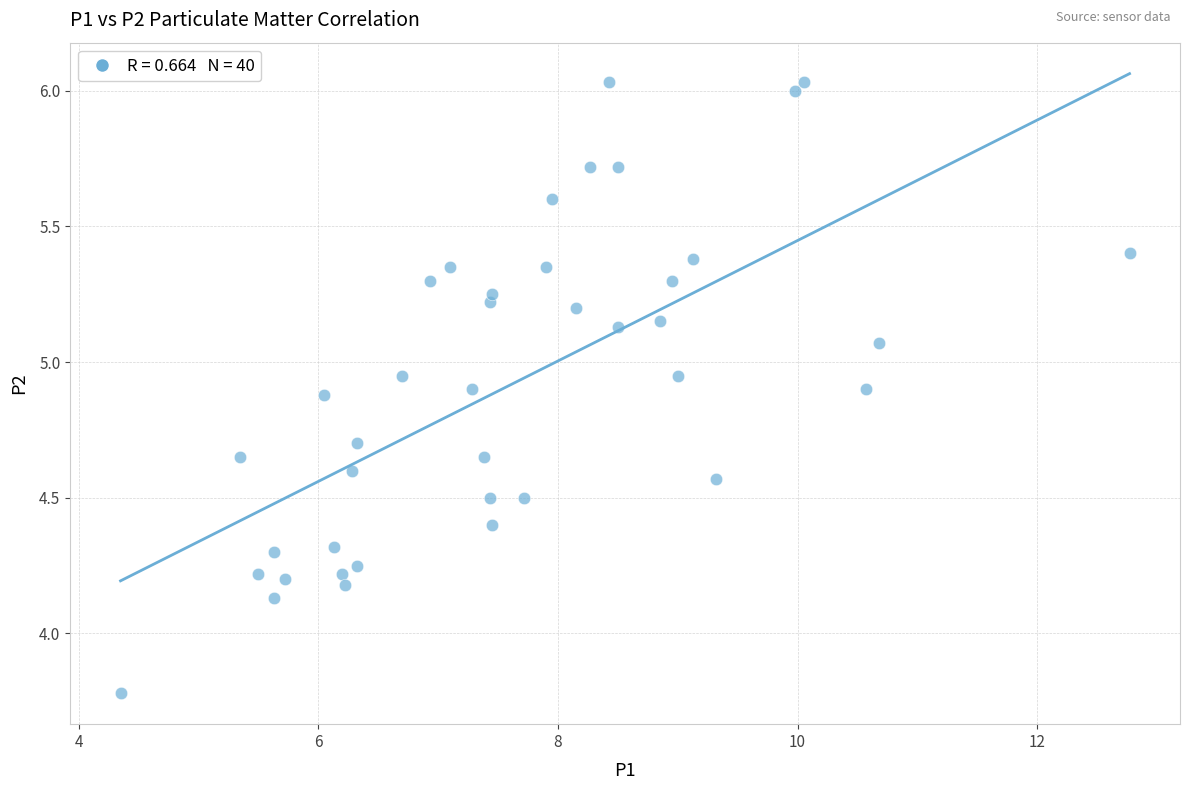

What is the range of X values (max minus min)?

8.4